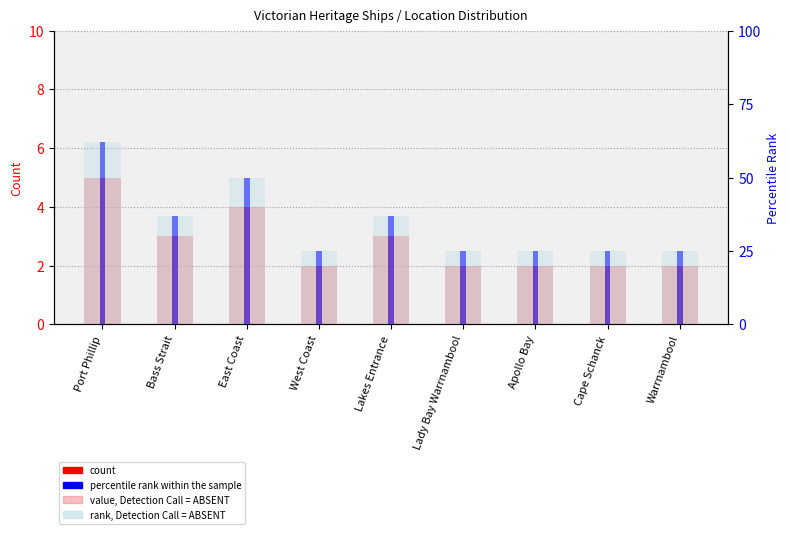

List the series in order of their peak value, lowest first.

value, Detection Call = ABSENT, count, rank, Detection Call = ABSENT, percentile rank within the sample